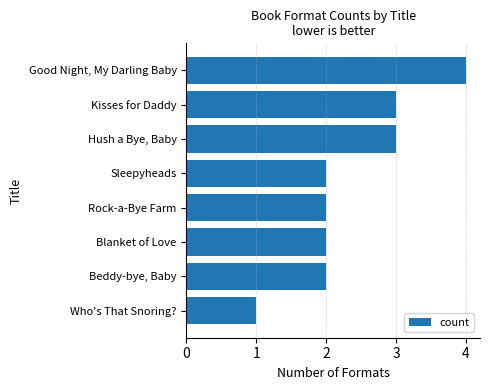

True or false: the data shows 3 at Rock-a-Bye Farm.

False